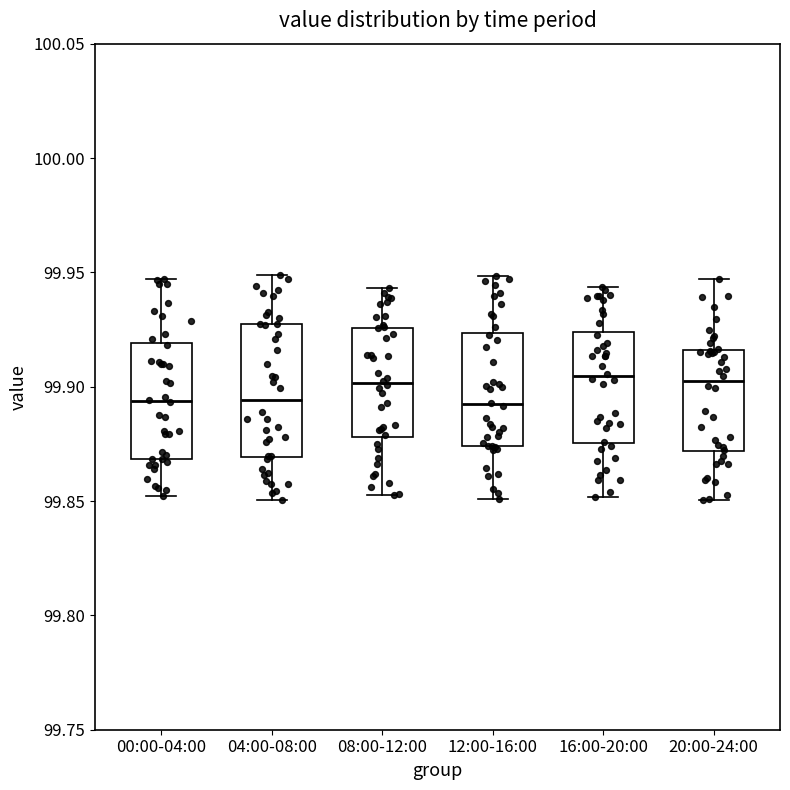

Reading left to right, read every box against the y-axis: the position of its median line, the range the box covers, and the ends of its whiskers. The values are not printed on the chart, so give them approximately, as read against the axis.

00:00-04:00: median 99.895, box 99.870 to 99.920, whiskers 99.850 to 99.945
04:00-08:00: median 99.895, box 99.870 to 99.925, whiskers 99.850 to 99.950
08:00-12:00: median 99.900, box 99.880 to 99.925, whiskers 99.855 to 99.945
12:00-16:00: median 99.890, box 99.875 to 99.925, whiskers 99.850 to 99.950
16:00-20:00: median 99.905, box 99.875 to 99.925, whiskers 99.850 to 99.945
20:00-24:00: median 99.905, box 99.870 to 99.915, whiskers 99.850 to 99.945